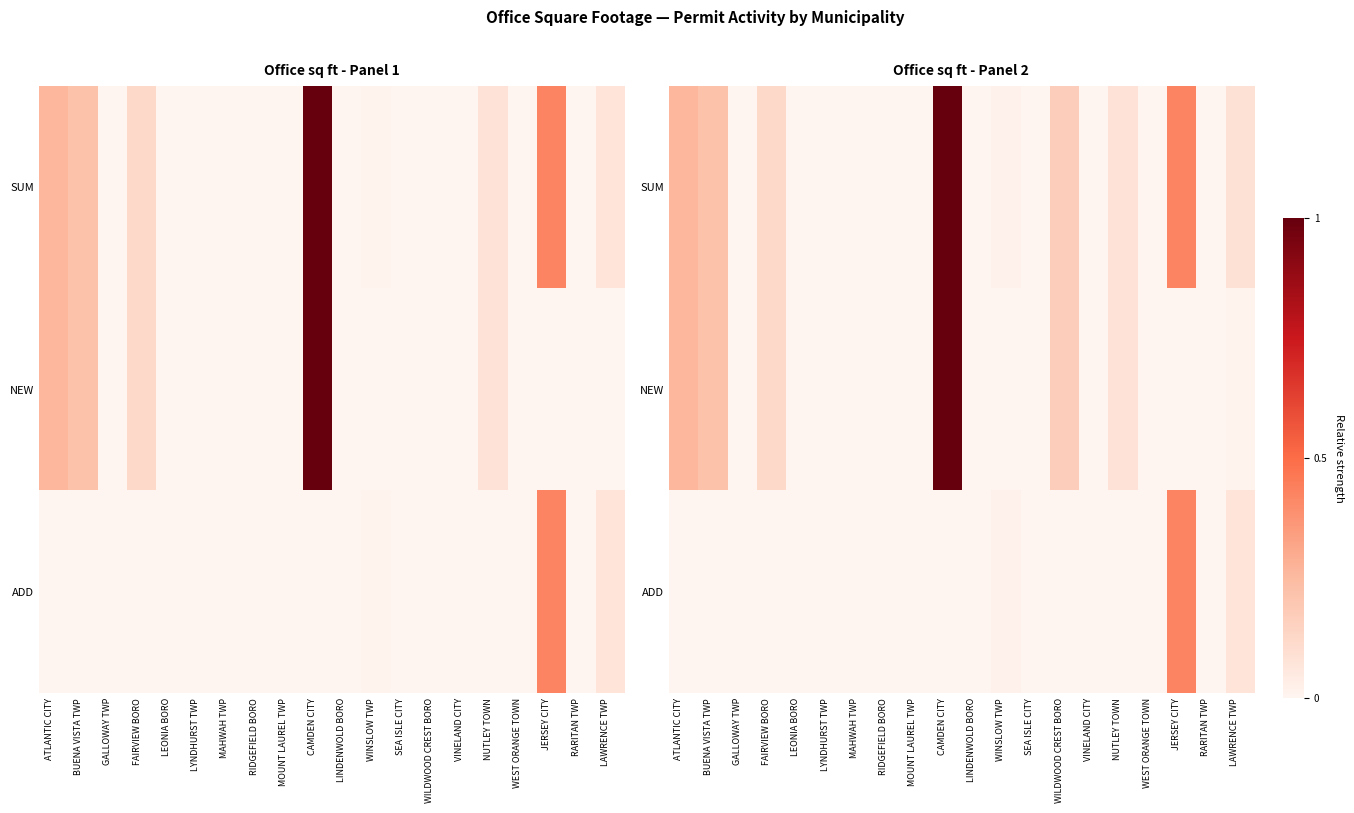

Rank the series by their maximum value, from highest to lowest.

SUM, NEW, ADD